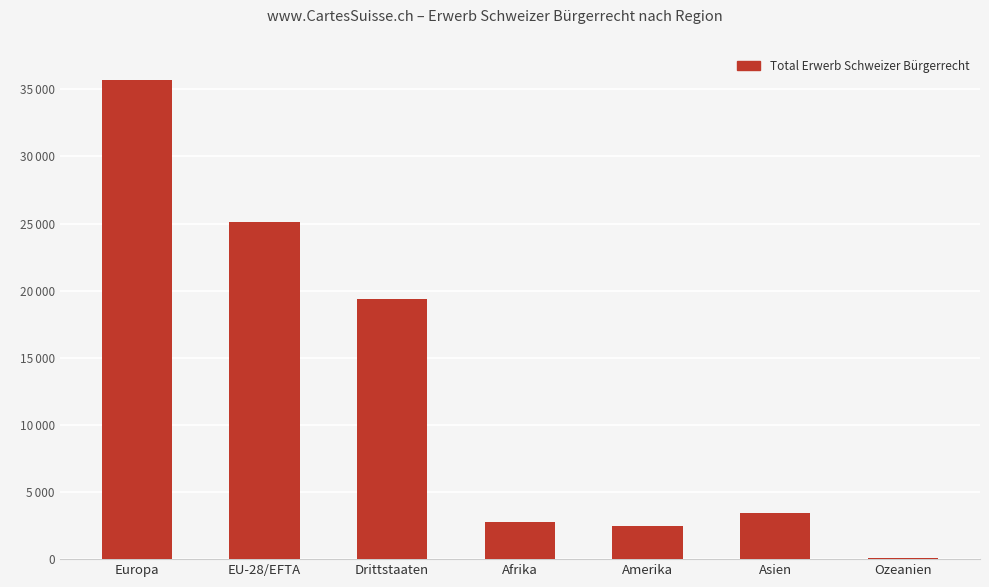

The value at Afrika is 4738. True or false?

False